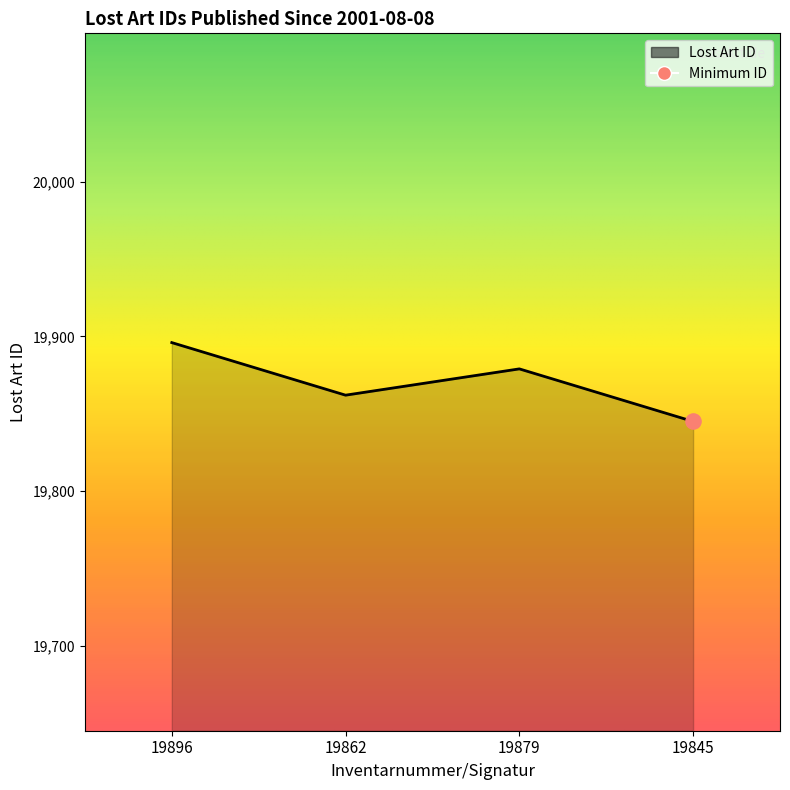

What is the change in value from 19896 to 19862?

-34